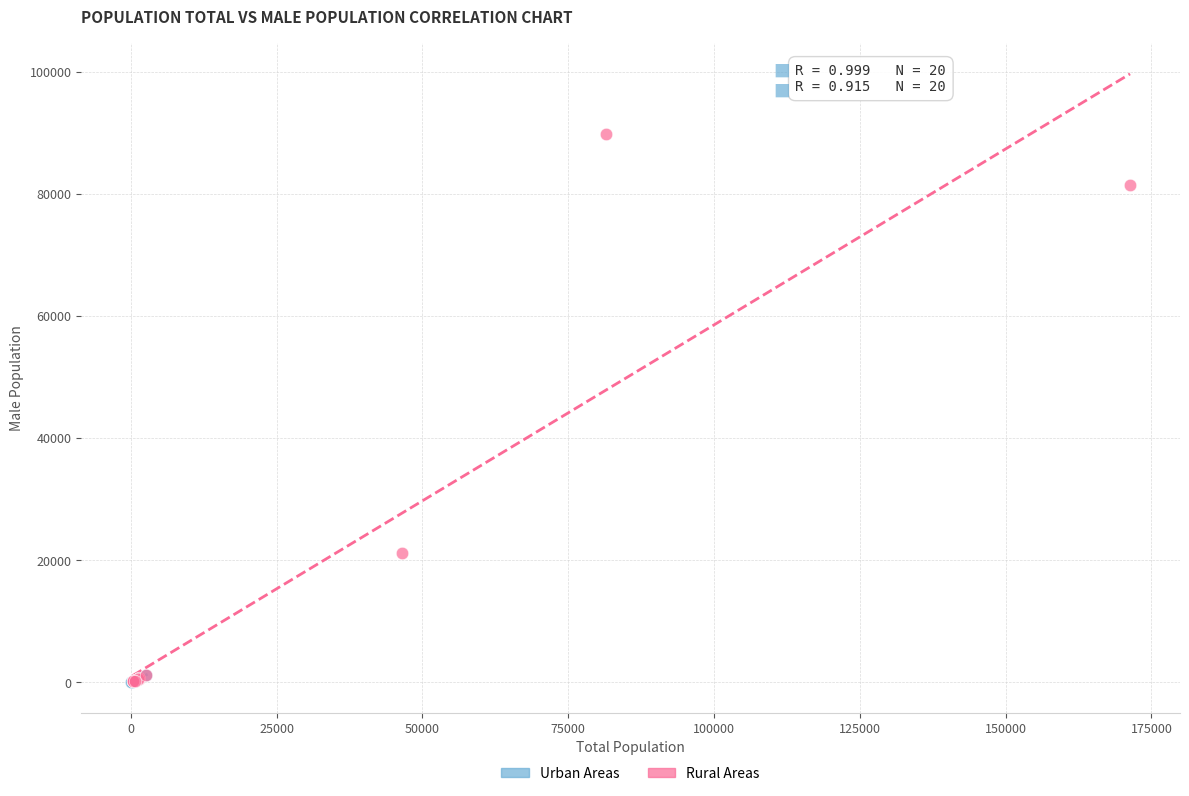

Which series contains the highest Y value?

Rural Areas